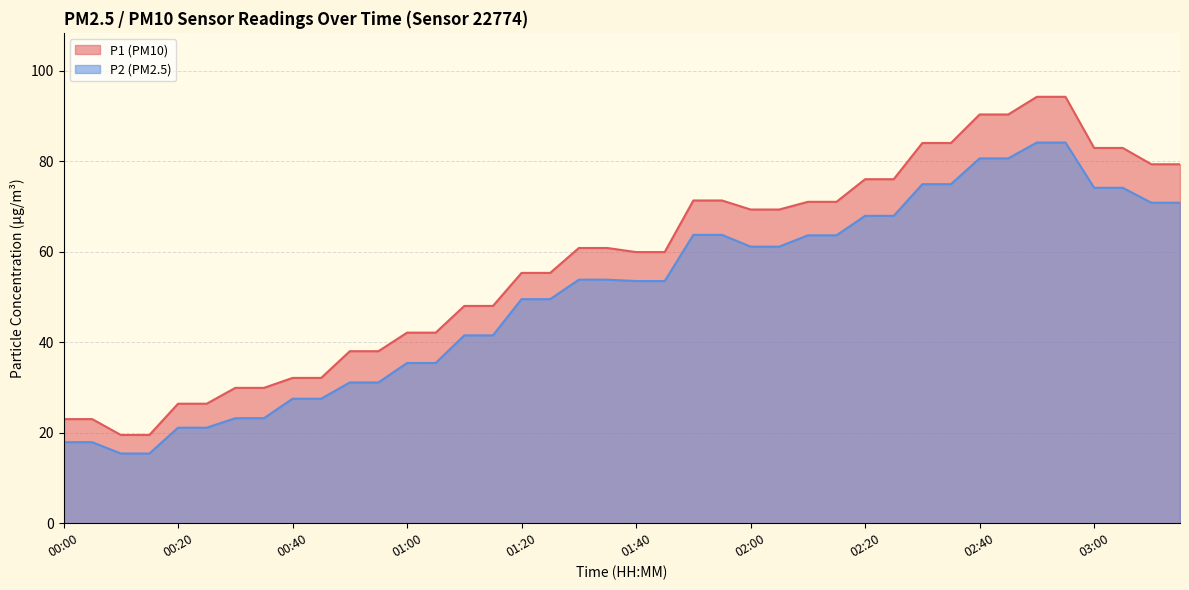

What is the difference between the P2 values at 00:55 and 00:45?

3.6